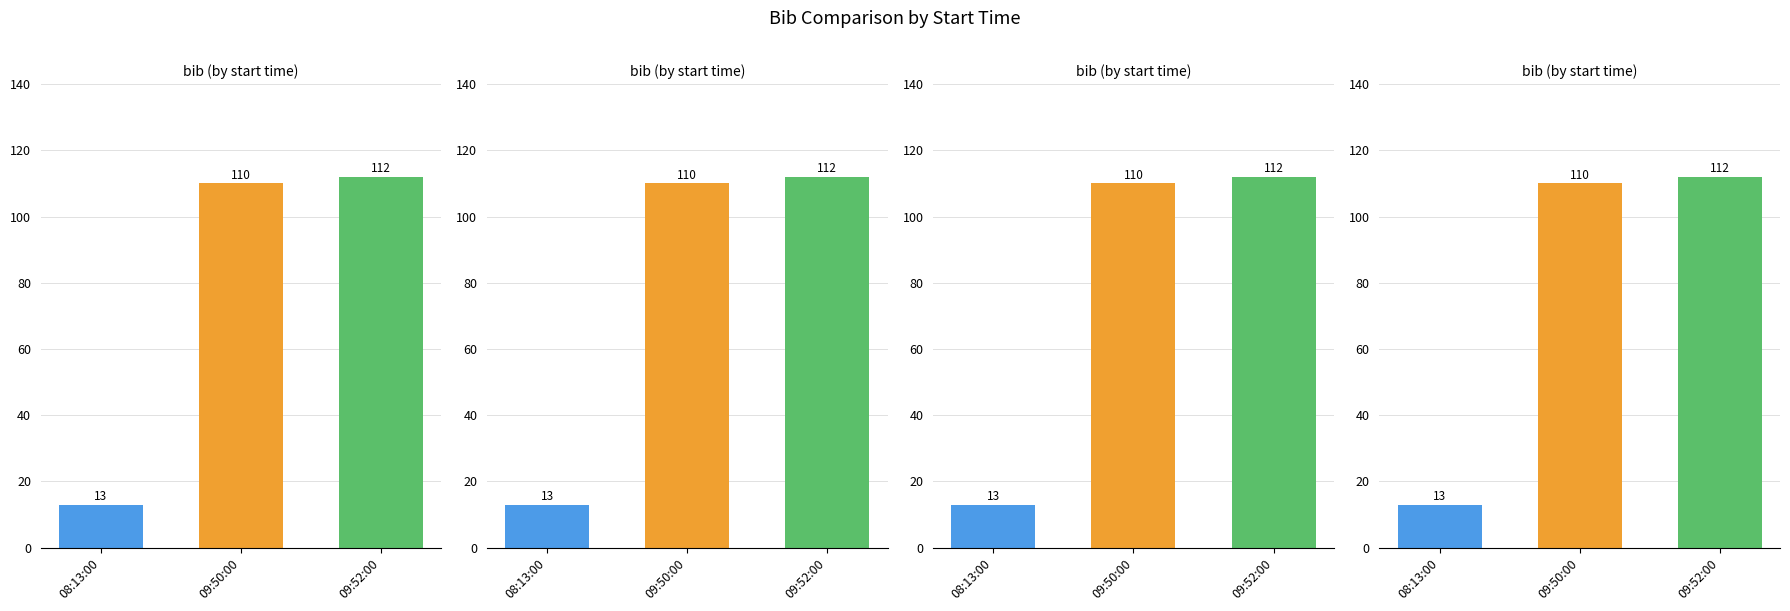

What is the label of the 2nd bar from the right?

09:50:00